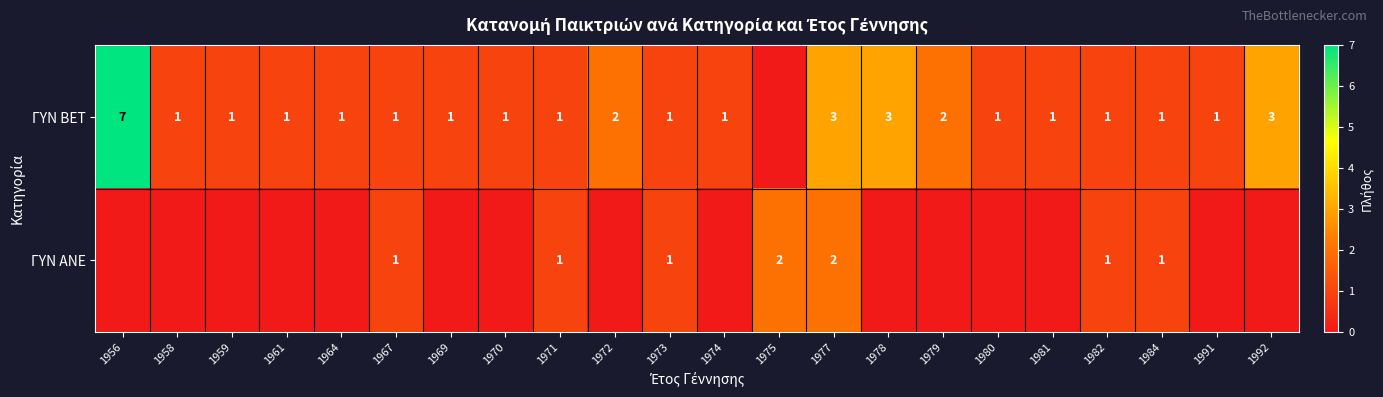

How many data points does each series have?

22